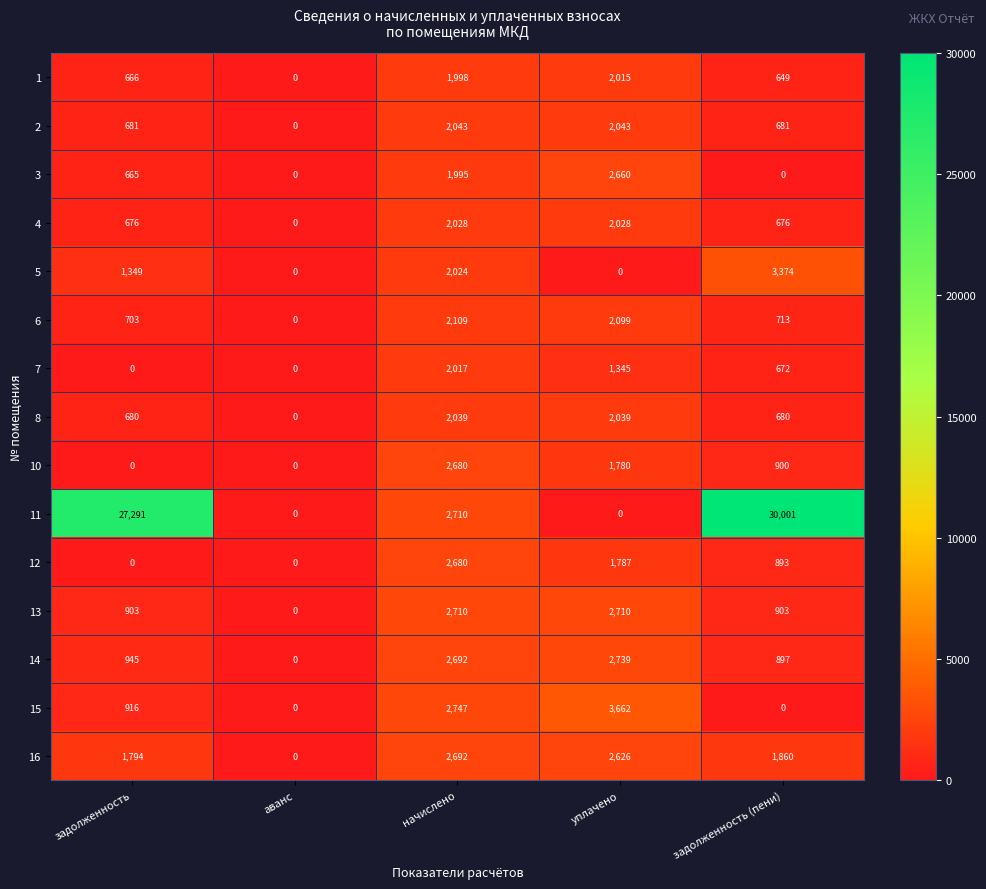

What is the difference between the maximum and minimum values in the 15 series?

3662